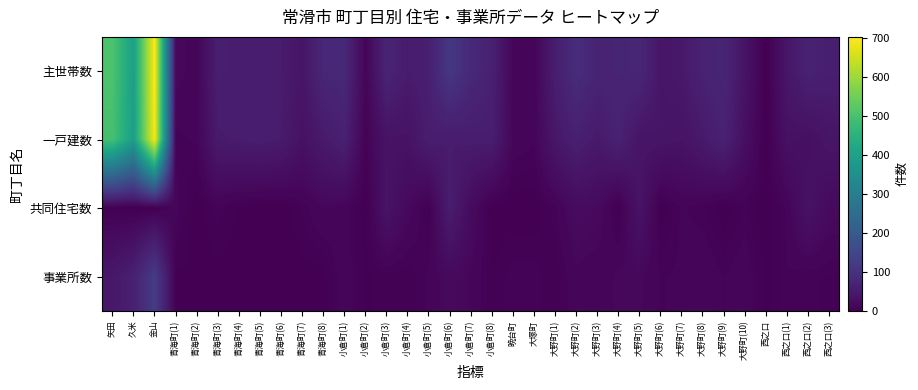

What is the total value across all series at 大野町(4)?

153